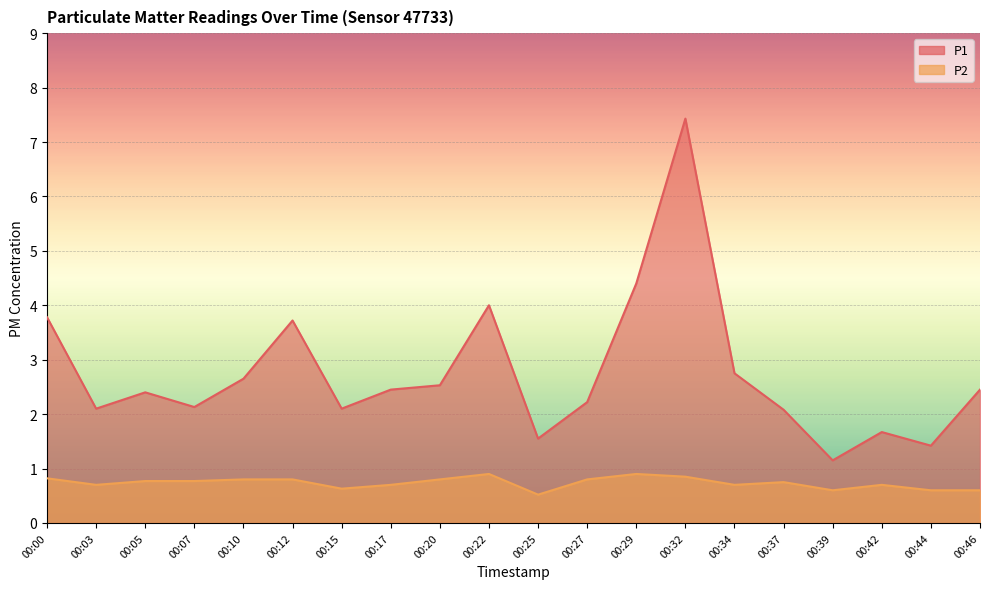

What is the smallest value displayed?

0.5